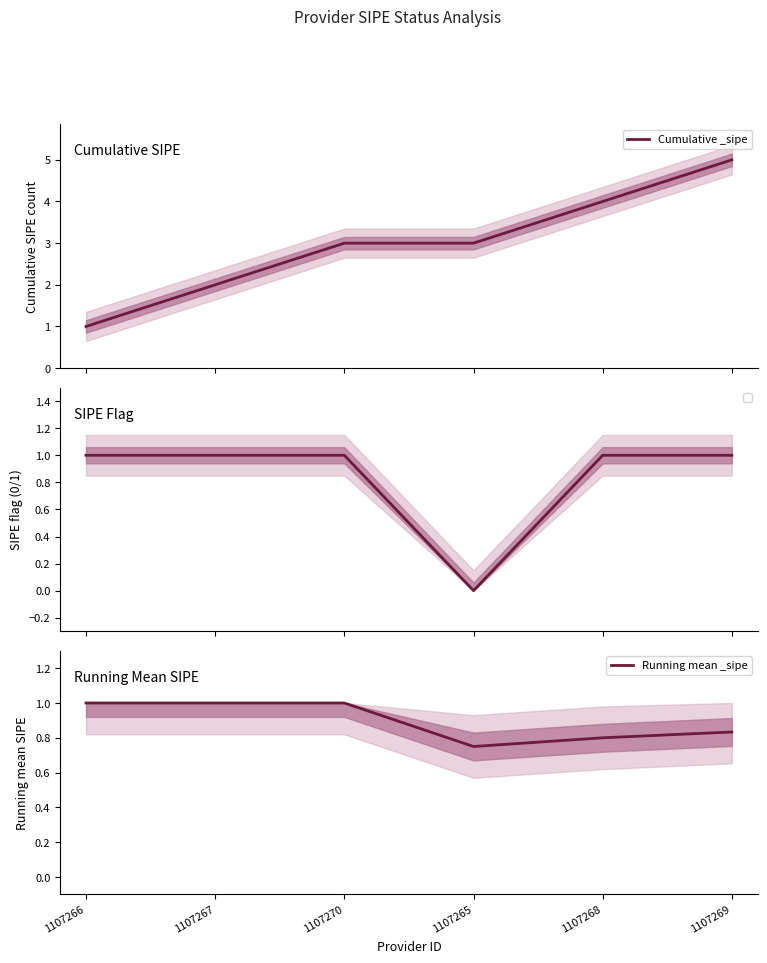

What is the total value across all series at 1107268?

4.8